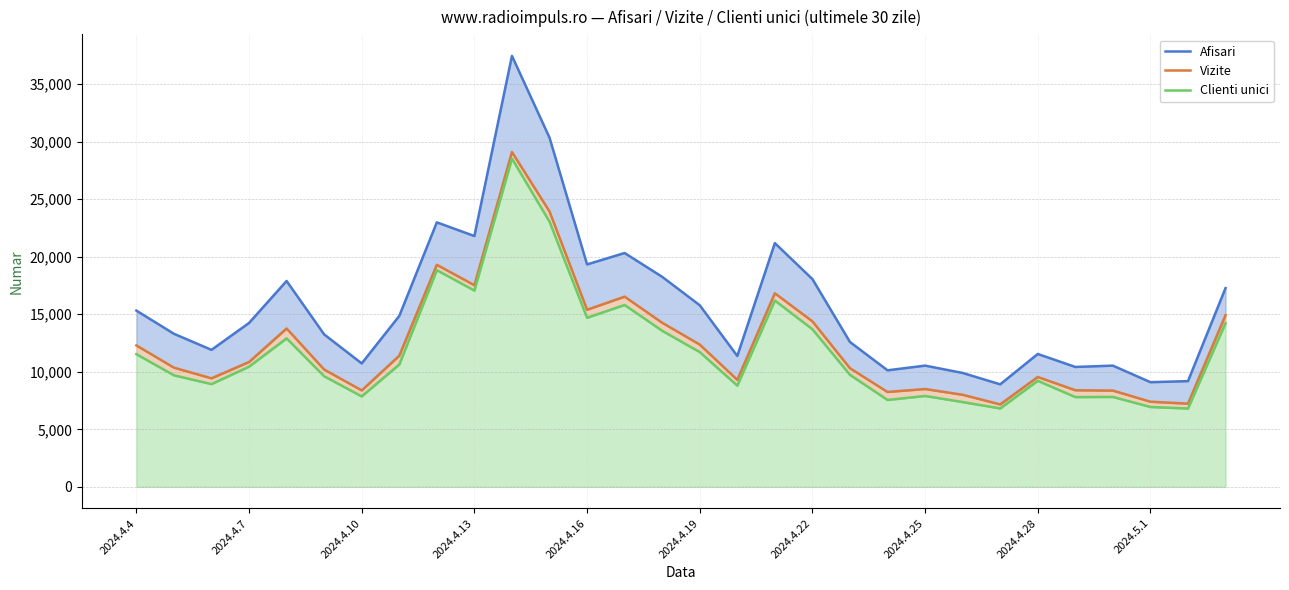

What is the value of the Clienti unici point at the 29th from the left?

6805